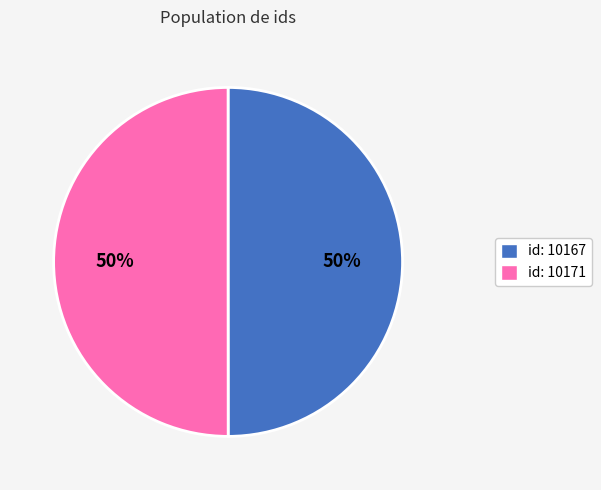

To the nearest percent, what is the average slice percentage?

50%